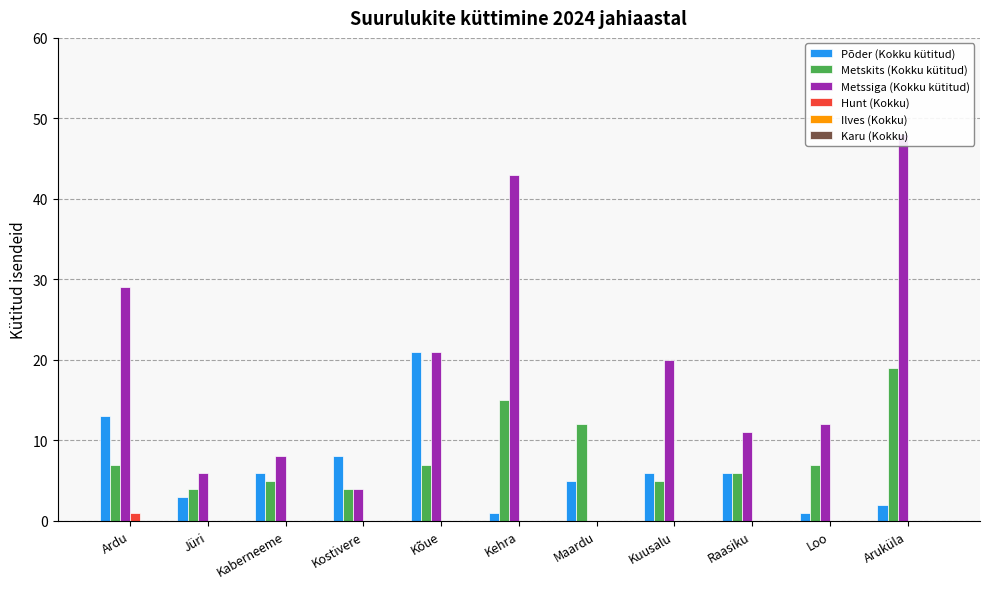

Reading left to right, extract all data points from this chart.

Põder (Kokku kütitud): 13	3	6	8	21	1	5	6	6	1	2
Metskits (Kokku kütitud): 7	4	5	4	7	15	12	5	6	7	19
Metssiga (Kokku kütitud): 29	6	8	4	21	43	0	20	11	12	48
Hunt (Kokku): 1	0	0	0	0	0	0	0	0	0	0
Ilves (Kokku): 0	0	0	0	0	0	0	0	0	0	0
Karu (Kokku): 0	0	0	0	0	0	0	0	0	0	0